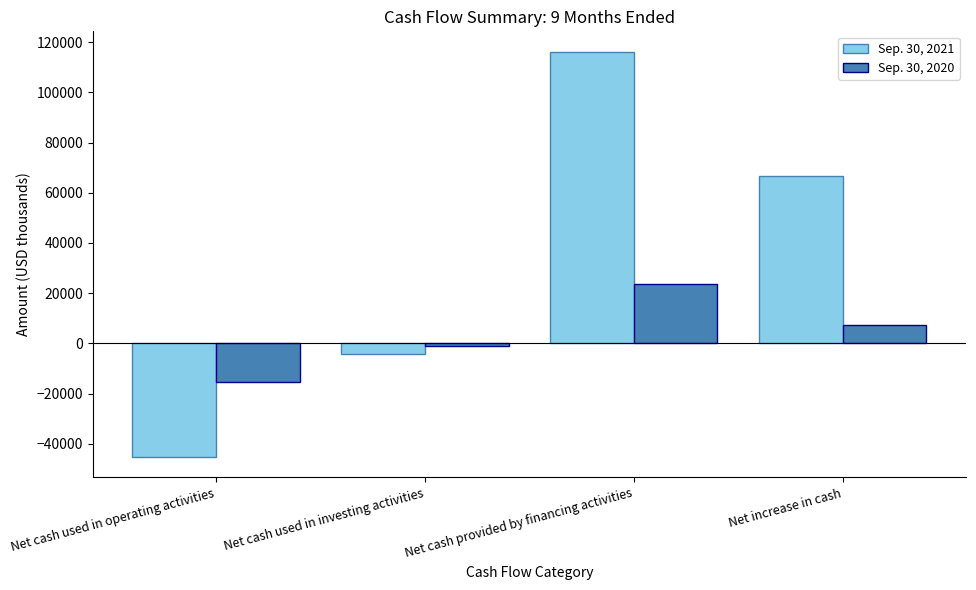

Rank the series by their average value, from lowest to highest.

Sep. 30, 2020, Sep. 30, 2021